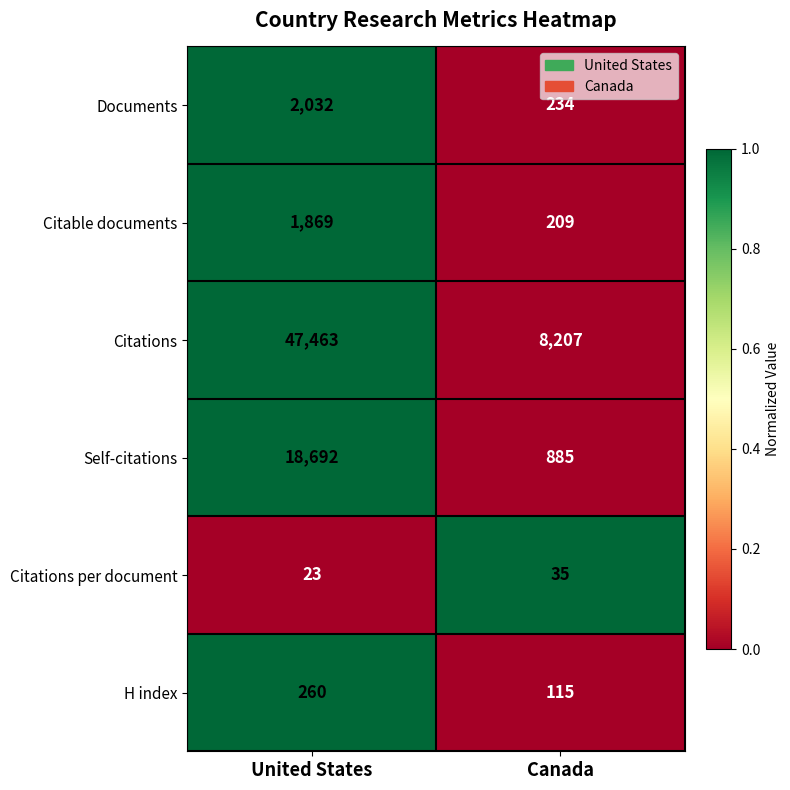

Rank the series at Canada from highest to lowest value.

Citations, Self-citations, Documents, Citable documents, H index, Citations per document